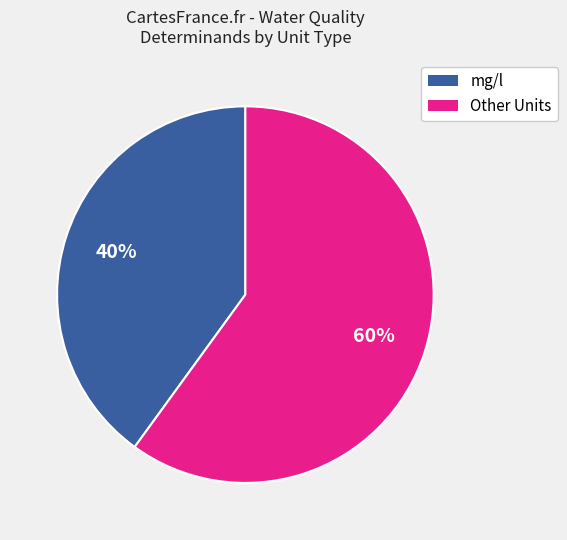

How many segments does this pie chart have?

2